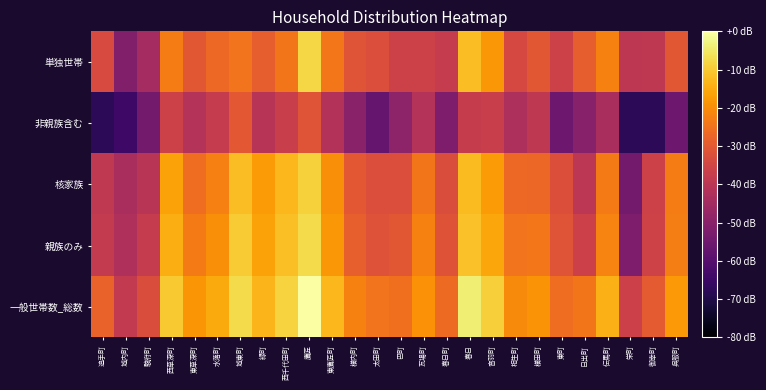

Reading left to right, list all the values displayed in this chart.

一般世帯数_総数: 追手町=-27.8	城内町=-38.6	駿府町=-33.0	西草深町=-10.2	東草深町=-18.7	水落町=-15.0	城東町=-7.2	緑町=-13.4	西千代田町=-8.6	鷹匠=0.0	東鷹匠町=-13.1	横内町=-22.0	太田町=-24.5	巴町=-25.3	瓦場町=-19.2	春日町=-26.4	春日=-3.9	音羽町=-9.2	相生町=-20.6	横田町=-19.0	東町=-25.7	日出町=-24.3	伝馬町=-13.9	栄町=-36.4	御幸町=-29.7	呉服町=-17.9
親族のみ: 追手町=-38.3	城内町=-42.5	駿府町=-37.8	西草深町=-14.6	東草深町=-23.4	水落町=-19.9	城東町=-9.9	緑町=-16.5	西千代田町=-11.8	鷹匠=-7.5	東鷹匠町=-18.3	横内町=-28.5	太田町=-31.6	巴町=-30.5	瓦場町=-22.1	春日町=-31.3	春日=-11.3	音羽町=-15.8	相生町=-24.5	横田町=-23.9	東町=-31.2	日出町=-36.4	伝馬町=-21.6	栄町=-52.3	御幸町=-35.7	呉服町=-22.6
核家族: 追手町=-38.9	城内町=-43.7	駿府町=-40.4	西草深町=-16.3	東草深町=-25.7	水落町=-22.2	城東町=-11.9	緑町=-17.8	西千代田町=-13.0	鷹匠=-8.9	東鷹匠町=-19.7	横内町=-30.1	太田町=-32.6	巴町=-32.6	瓦場町=-24.2	春日町=-33.0	春日=-12.4	音羽町=-17.6	相生町=-26.7	横田町=-27.1	東町=-32.3	日出町=-39.8	伝馬町=-23.2	栄町=-54.3	御幸町=-36.2	呉服町=-23.1
非親族含む: 追手町=-67.8	城内町=-64.5	駿府町=-54.3	西草深町=-36.2	東草深町=-41.4	水落町=-38.1	城東町=-30.1	緑町=-40.7	西千代田町=-37.1	鷹匠=-31.2	東鷹匠町=-41.7	横内町=-49.8	太田町=-56.8	巴町=-49.1	瓦場町=-41.4	春日町=-52.3	春日=-37.6	音羽町=-37.1	相生町=-42.9	横田町=-39.2	東町=-55.5	日出町=-50.6	伝馬町=-43.7	栄町=-67.8	御幸町=-67.8	呉服町=-55.5
単独世帯: 追手町=-33.5	城内町=-51.4	駿府町=-44.6	西草深町=-23.0	東草深町=-30.6	水落町=-26.6	城東町=-24.4	緑町=-29.0	西千代田町=-24.1	鷹匠=-8.0	東鷹匠町=-24.0	横内町=-31.0	太田町=-32.8	巴町=-36.2	瓦場町=-36.0	春日町=-38.1	春日=-12.1	音羽町=-18.3	相生町=-34.2	横田町=-30.4	東町=-36.0	日出町=-28.9	伝馬町=-21.9	栄町=-39.5	御幸町=-39.2	呉服町=-30.4